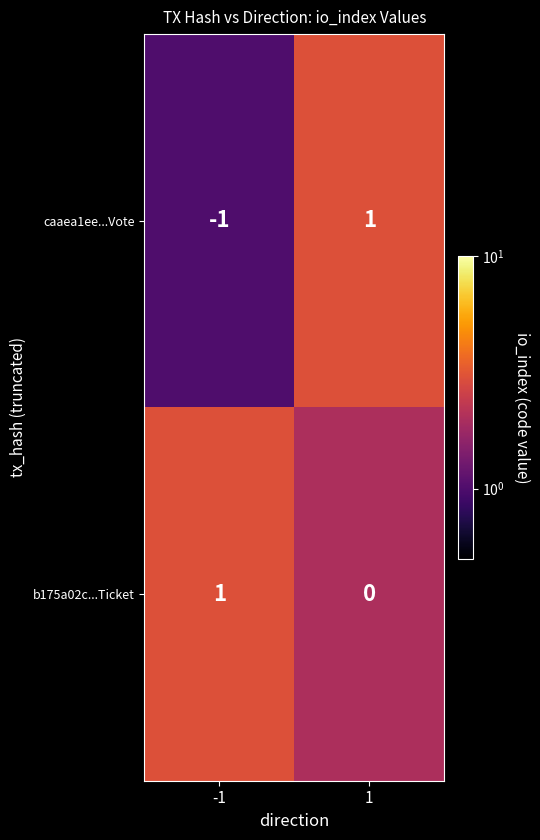

Rank the categories by caaea1ee...Vote value from lowest to highest.

-1, 1